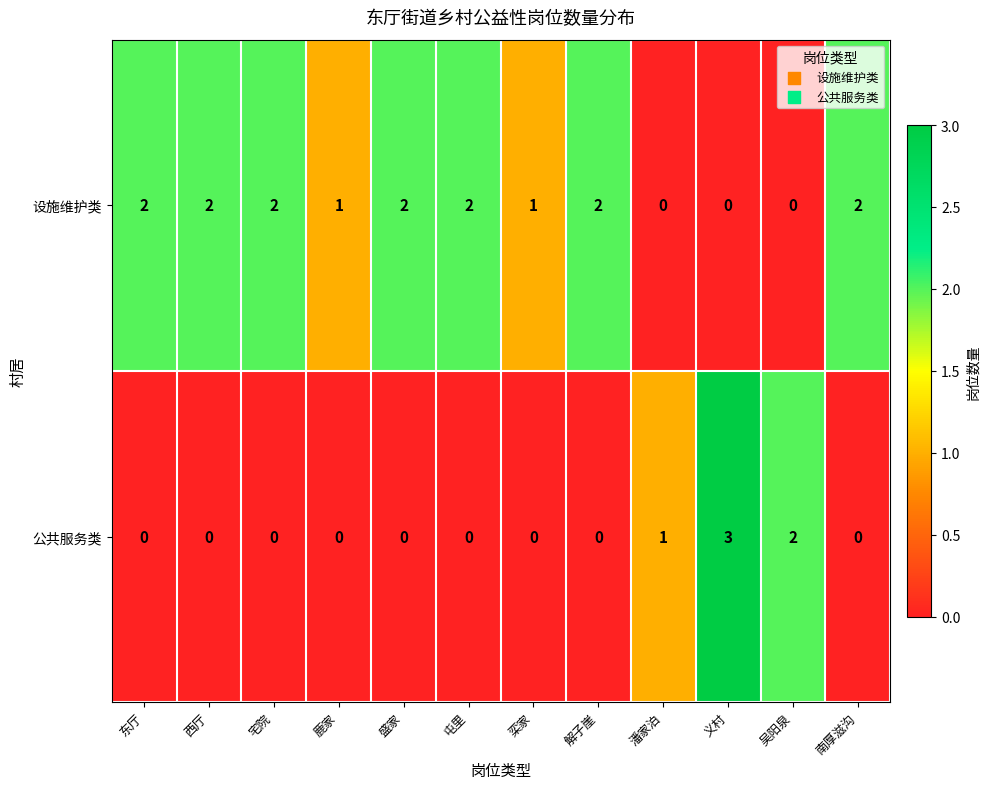

Which series has the widest spread of values?

公共服务类